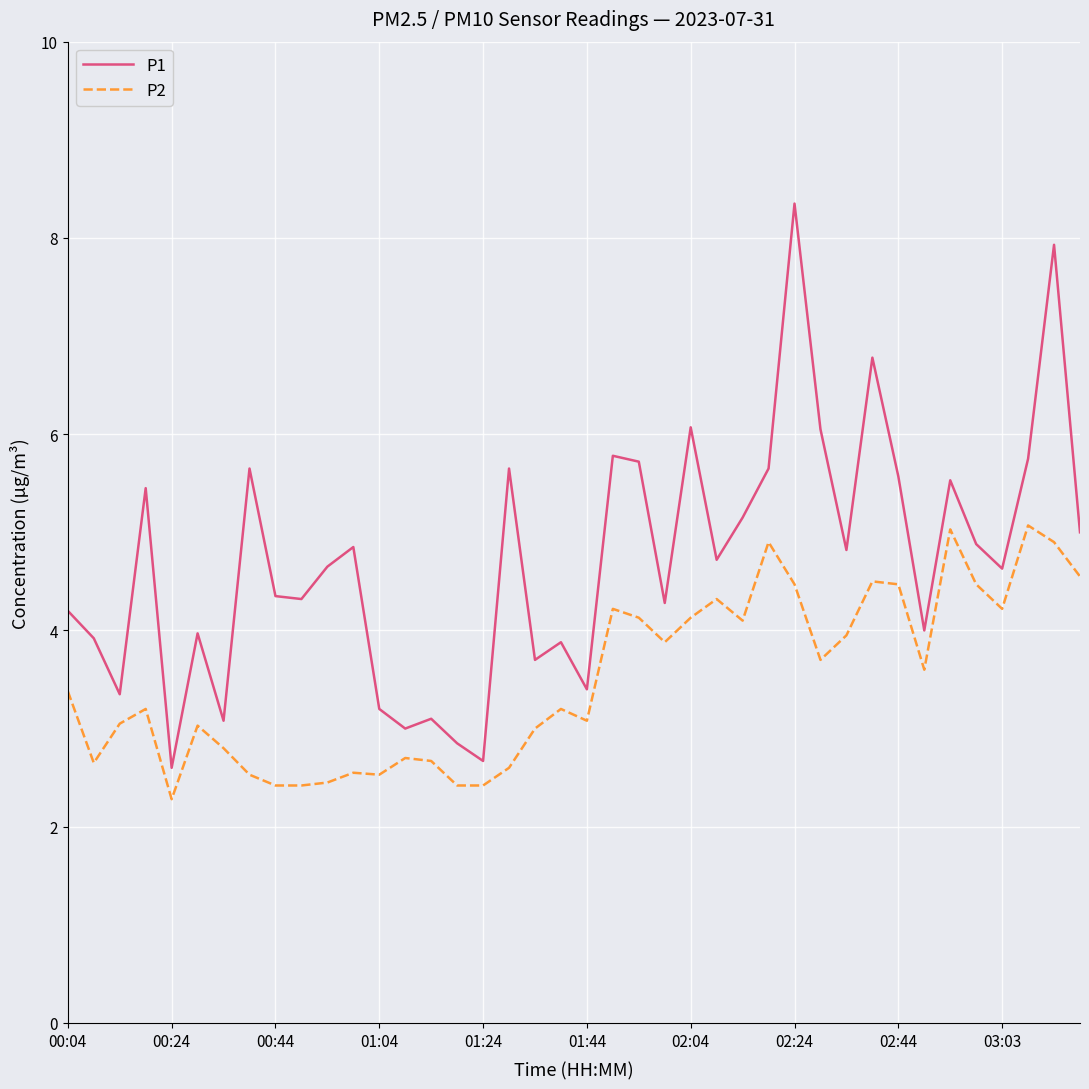

Which series has the largest total across all categories?

P1